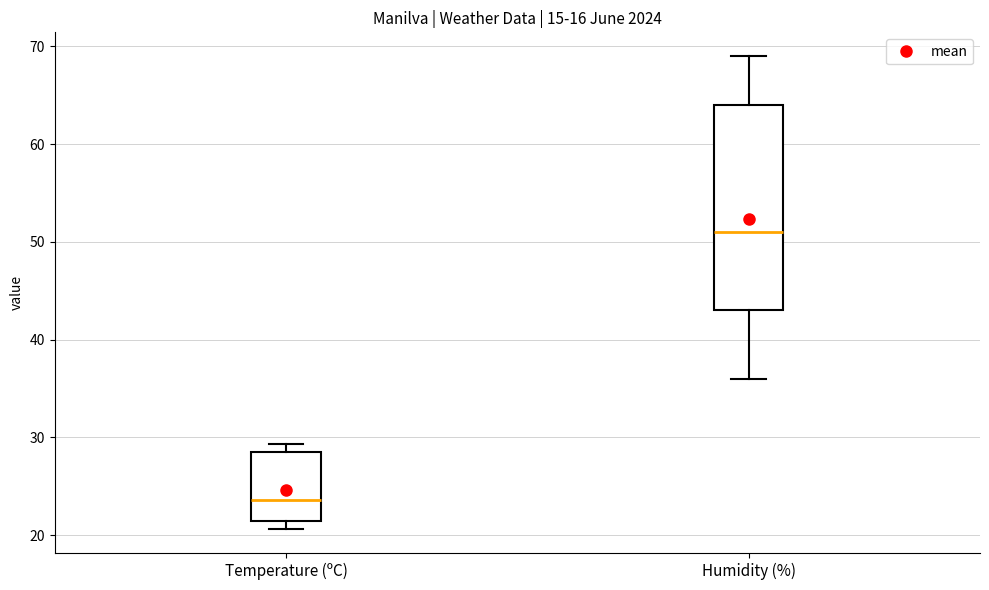

Where does the median line of the box for Temperature (ºC) sit on the y-axis? The values are not printed on the chart, so give them approximately, as read against the axis.

24